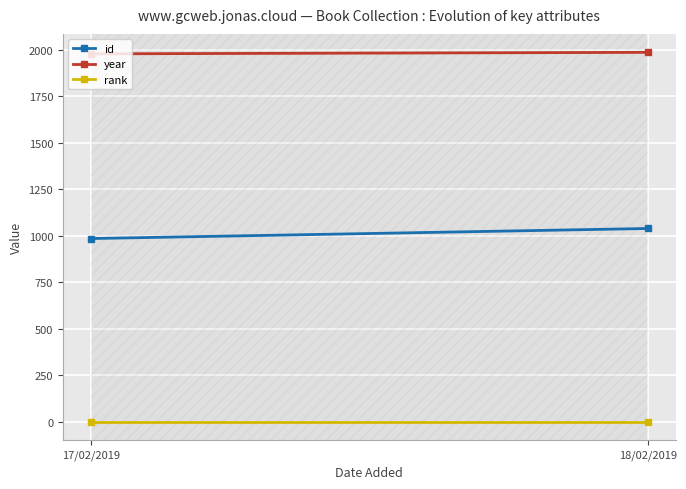

What is the sum of all rank values?

2